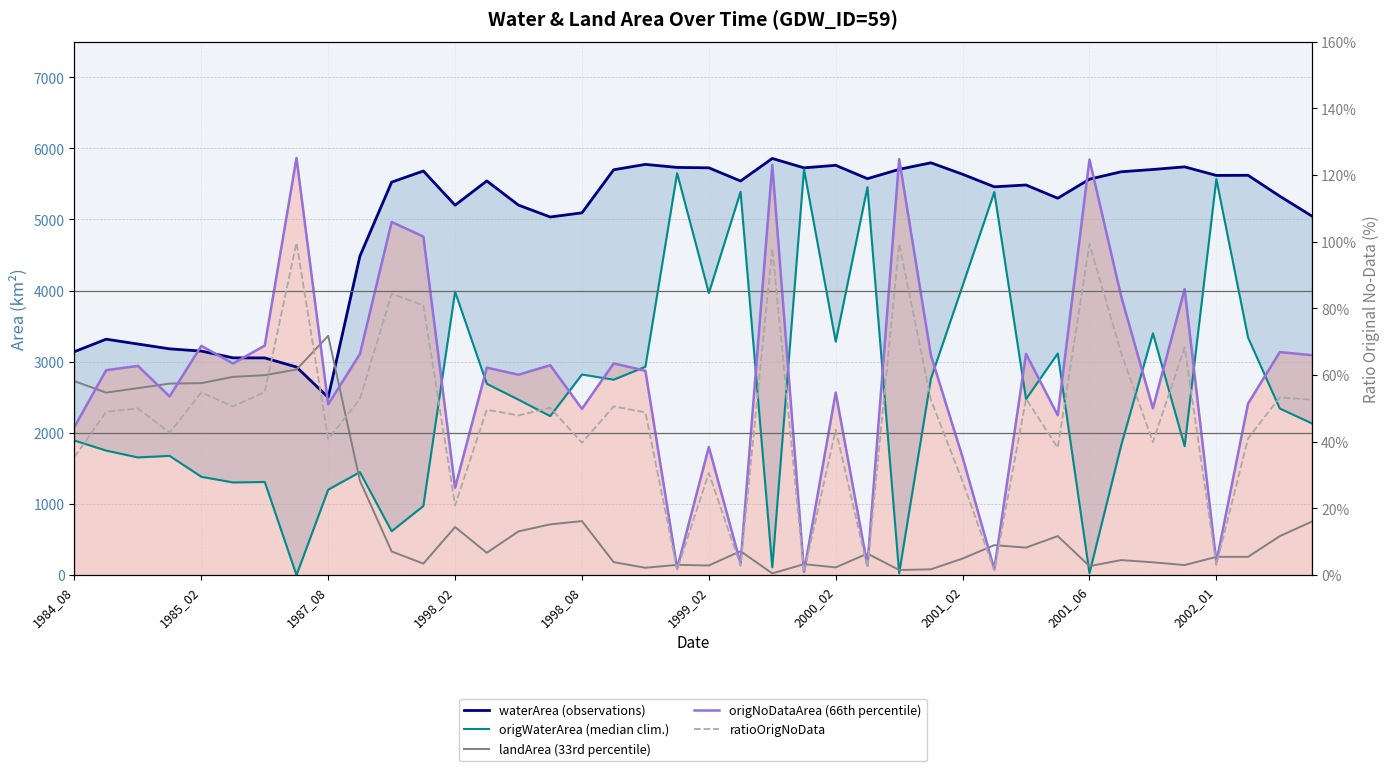

How many data points in landArea (33rd percentile) are above 336?

20